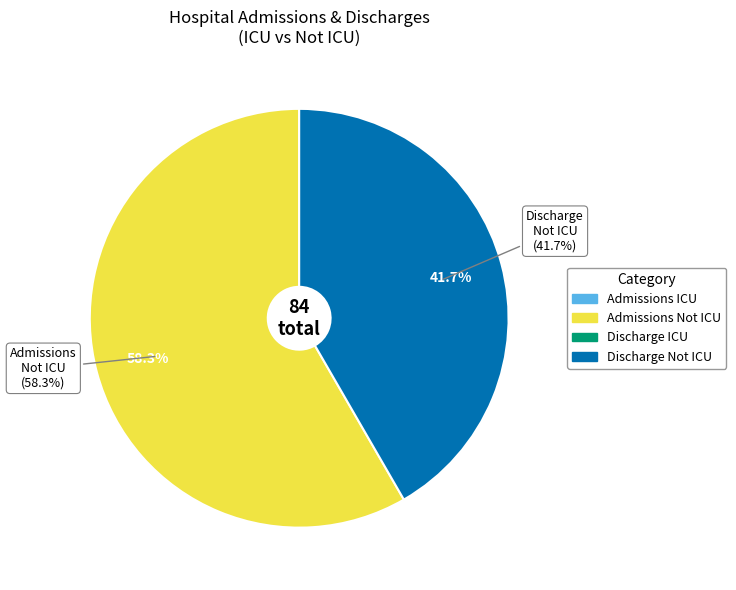

Is the sum of Discharge ICU and Discharge Not ICU greater than half?

No